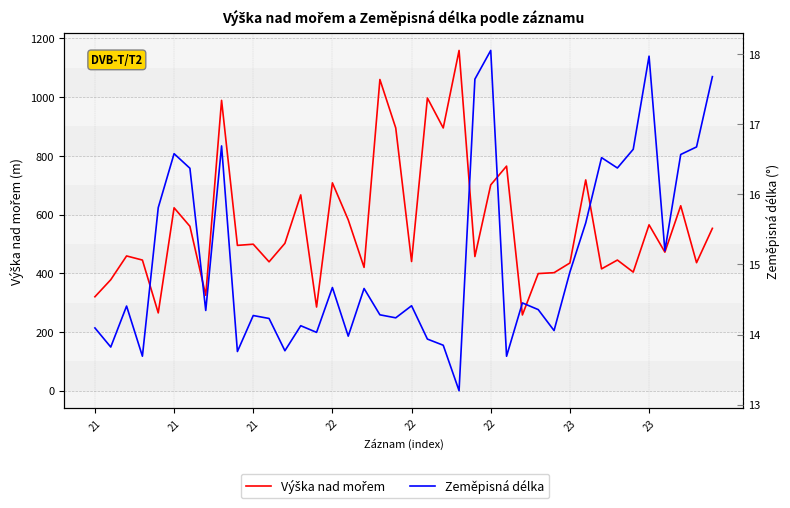

True or false: Výška nad mořem and Zeměpisná délka cross at least once.

False